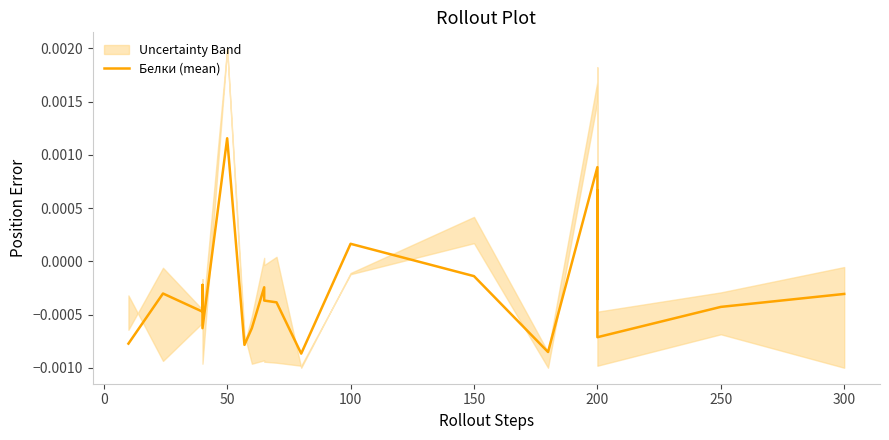

Count the number of data series in this chart.

1